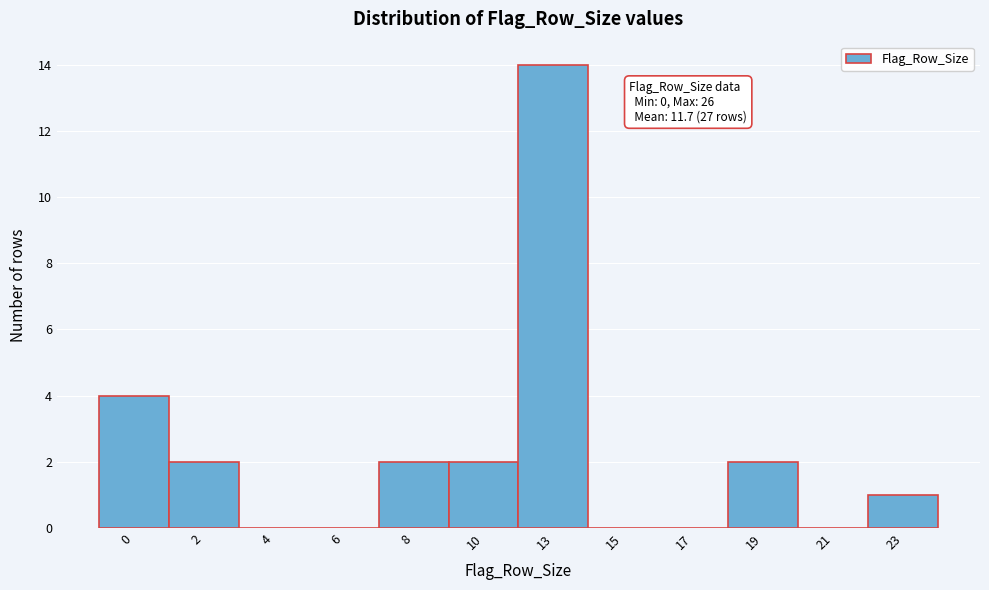

Reading left to right, list all the values displayed in this chart.

0=4	2=2	4=0	6=0	8=2	10=2	13=14	15=0	17=0	19=2	21=0	23=1